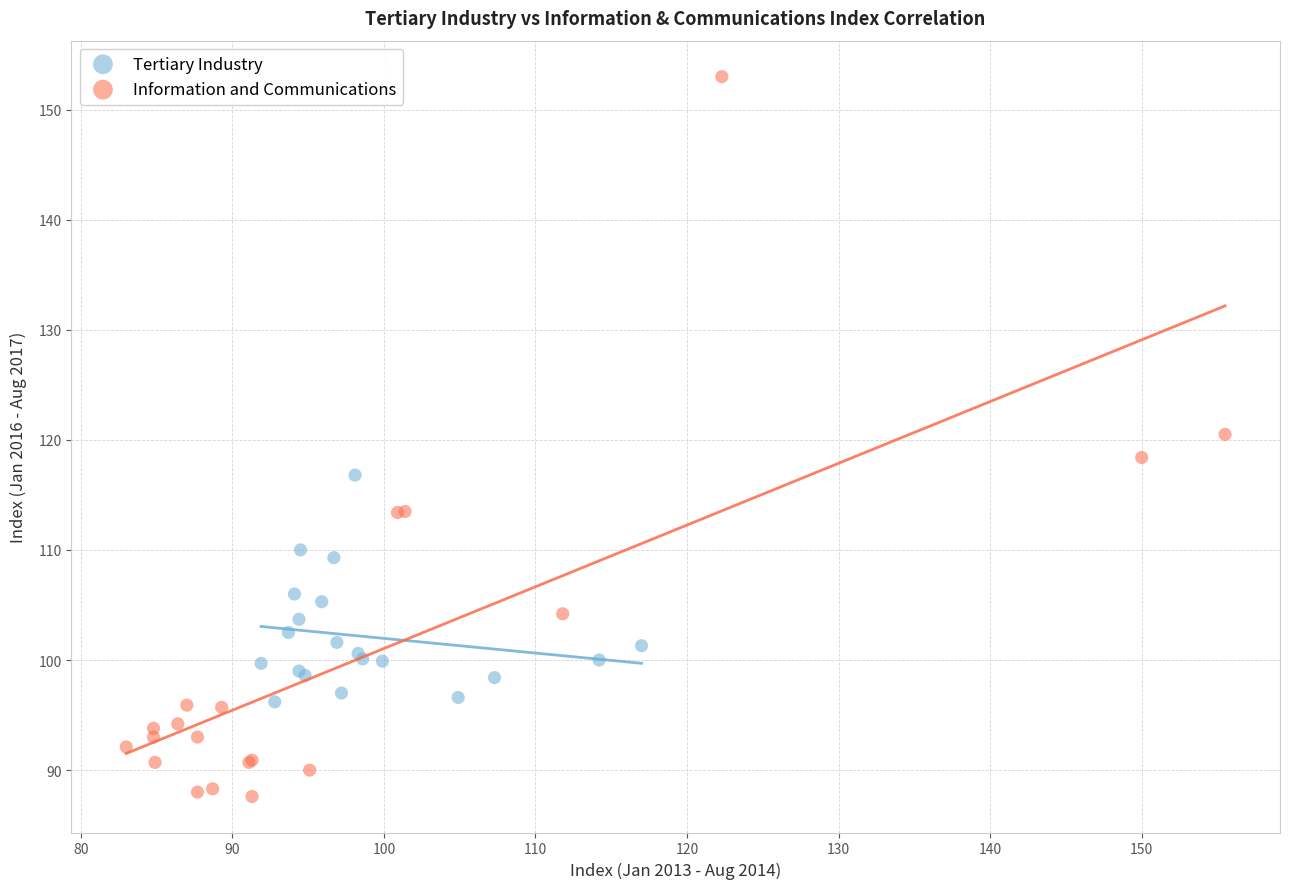

Which series has the widest spread of Y values?

Information and Communications